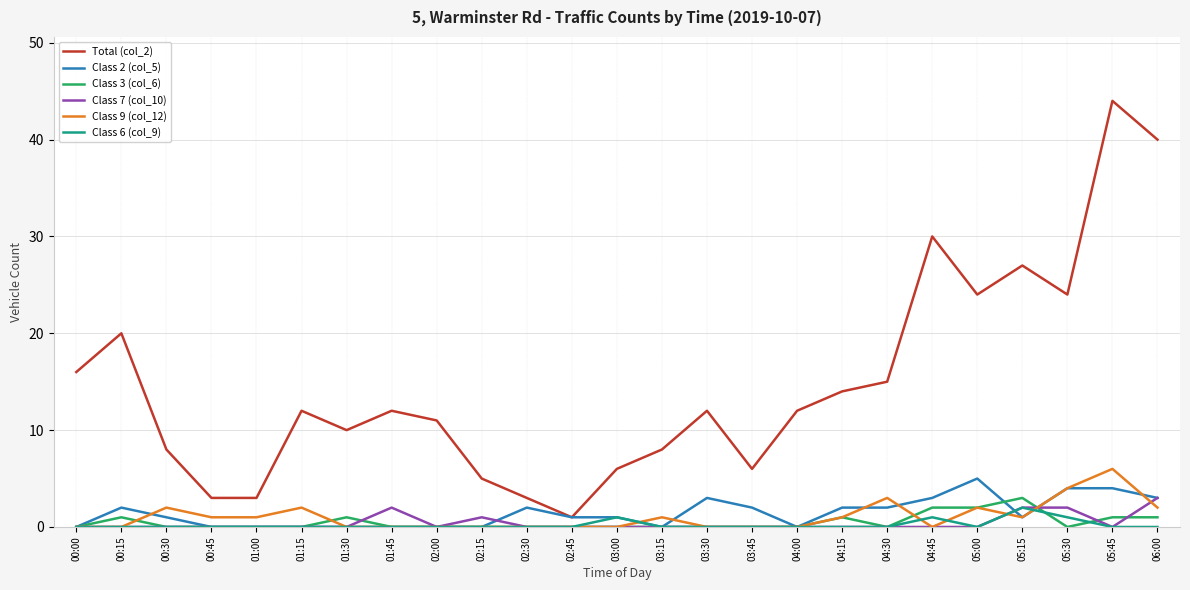

The Class 3 (col_6) series shows 3 at 05:15. True or false?

True